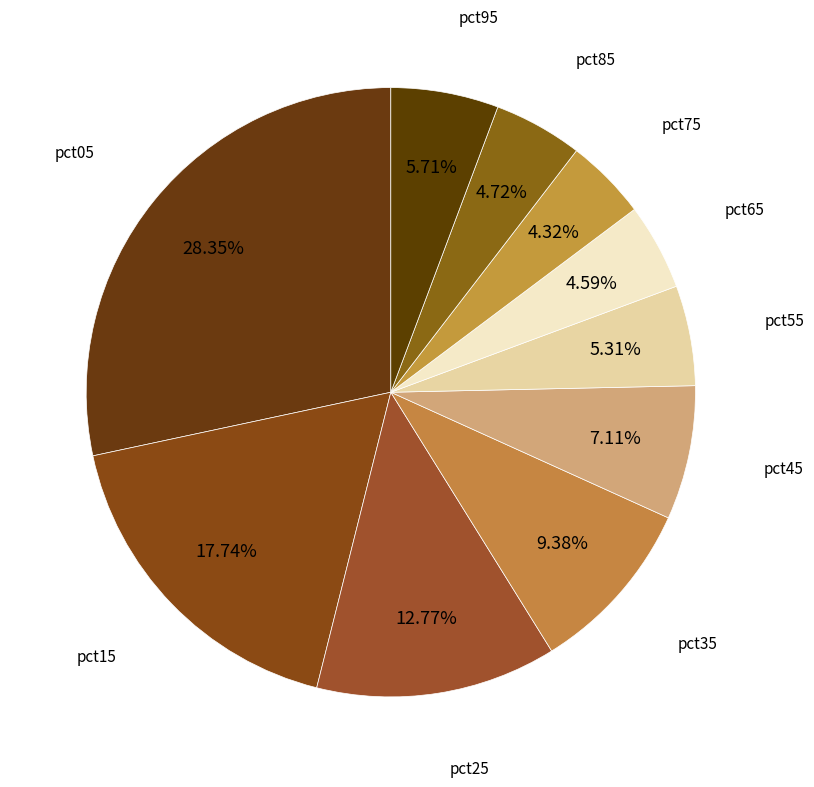

Count the number of slices in the pie.

10